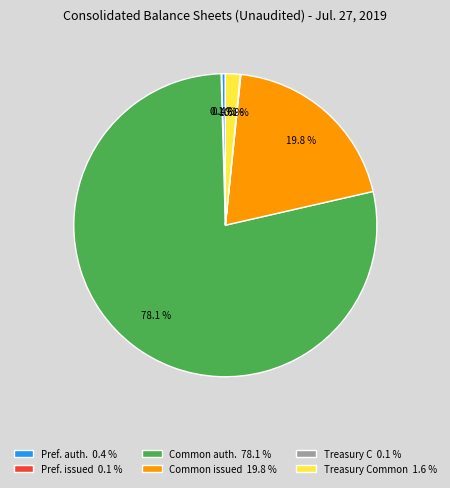

What percentage is NOT represented by Treasury Common 1.6 %?

98.4%